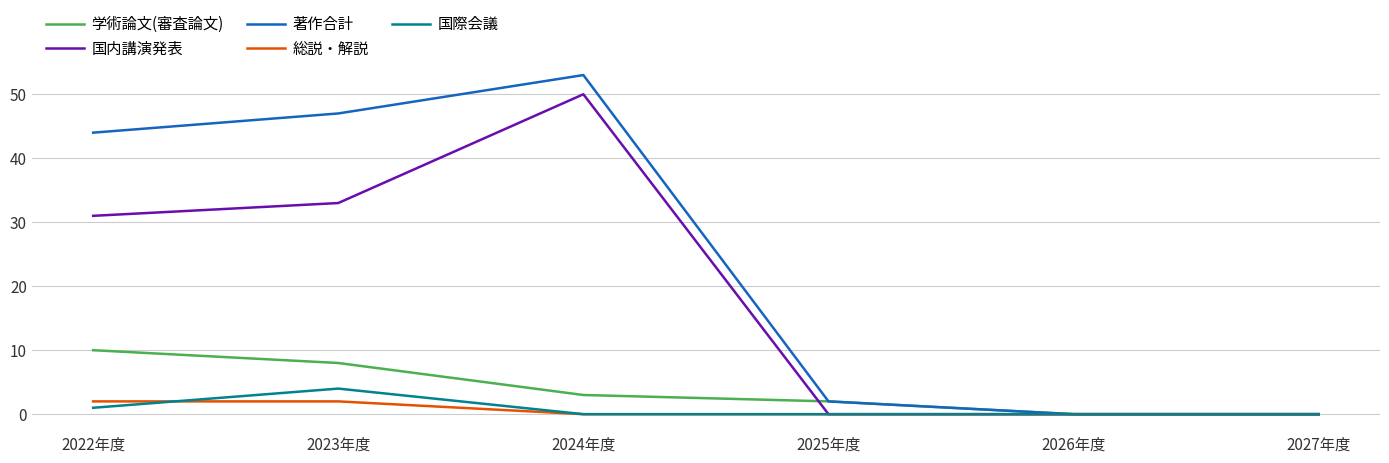

Which series has the widest spread of values?

著作合計